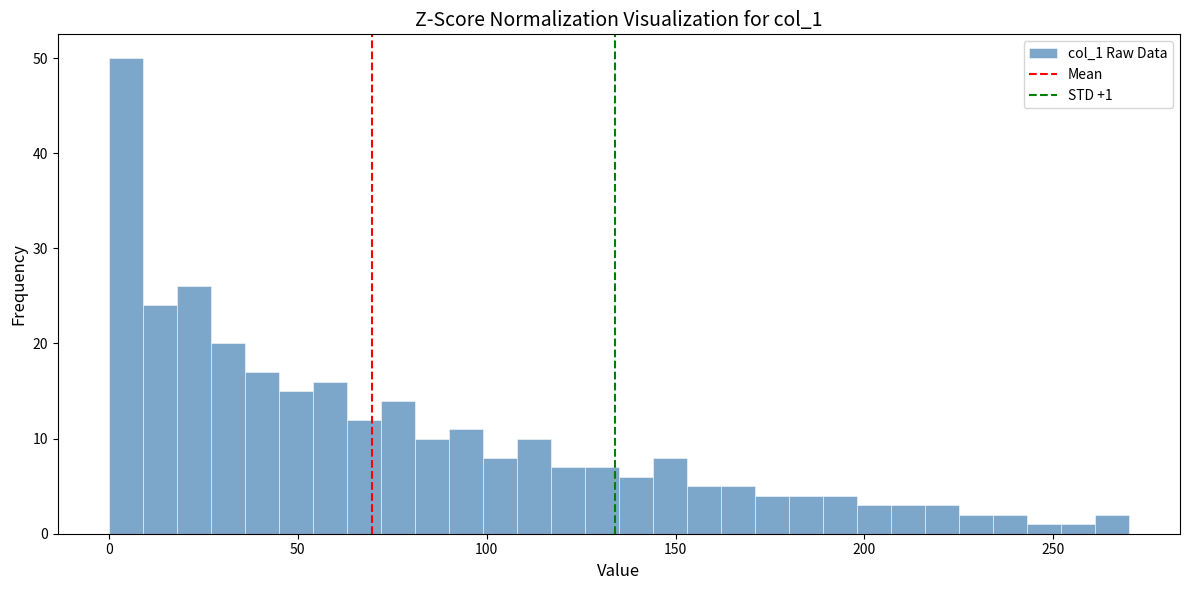

Around what value on the x-axis is the tallest bar? Give the approximate position of its centre, as read against the axis.

5